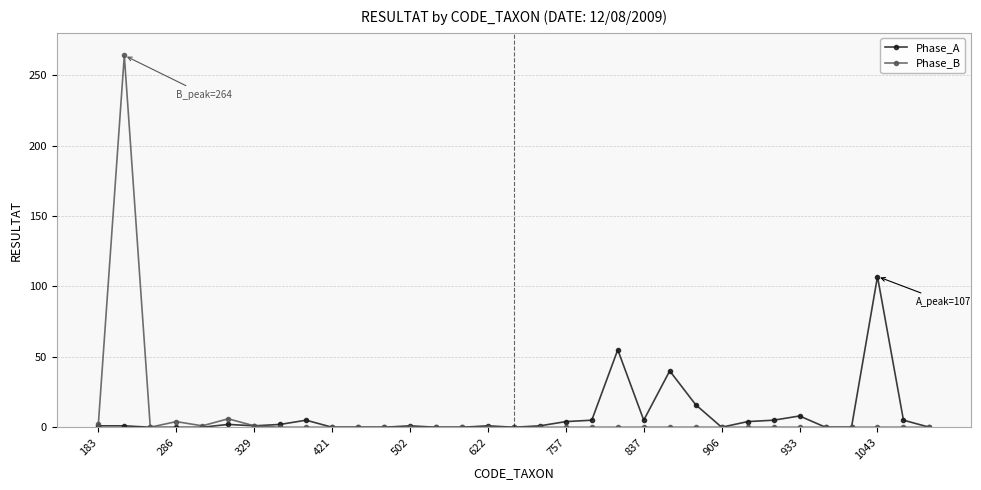

What is the maximum value for Phase_A?

107